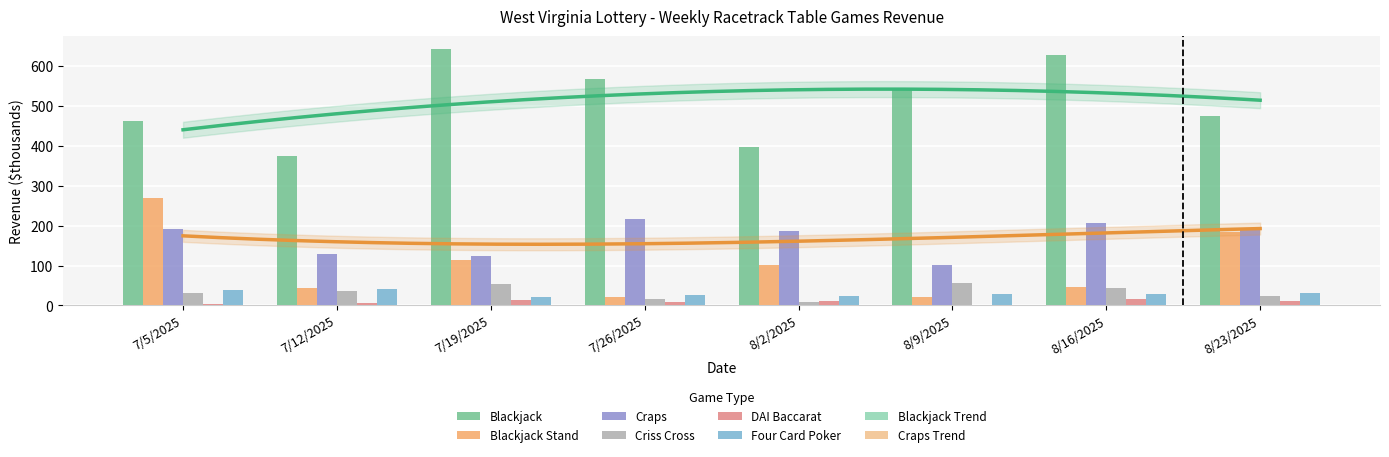

What is the label of the 1st bar from the right?

8/23/2025